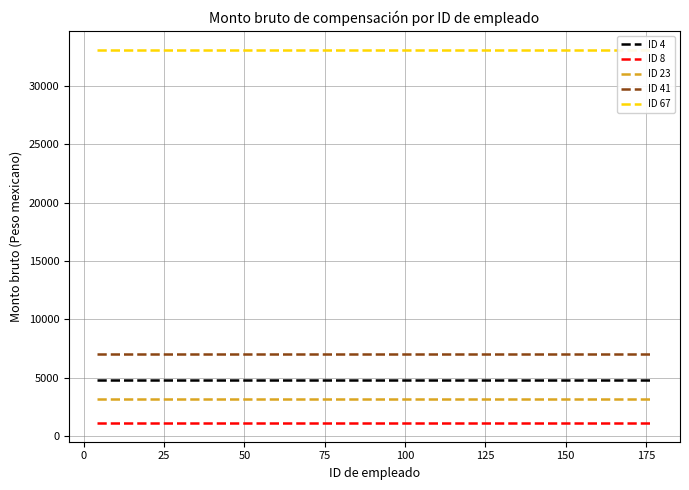

True or false: ID 4 and ID 8 intersect in this chart.

False